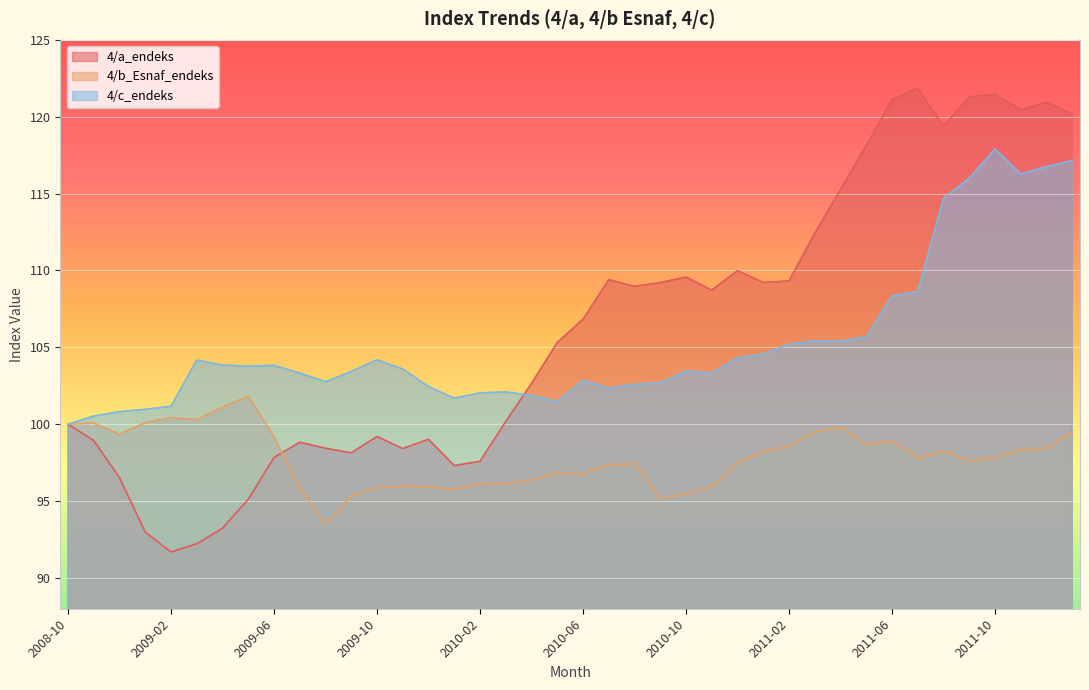

How many values in the 4/b_Esnaf_endeks series are below 97?

15